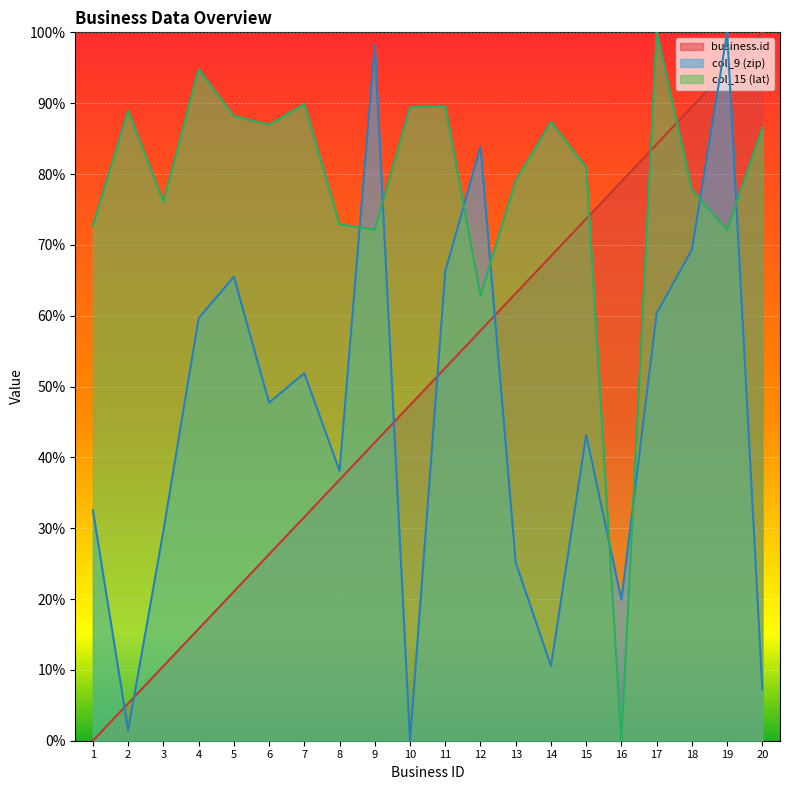

List the labels in order of business.id value, smallest first.

1, 2, 3, 4, 5, 6, 7, 8, 9, 10, 11, 12, 13, 14, 15, 16, 17, 18, 19, 20